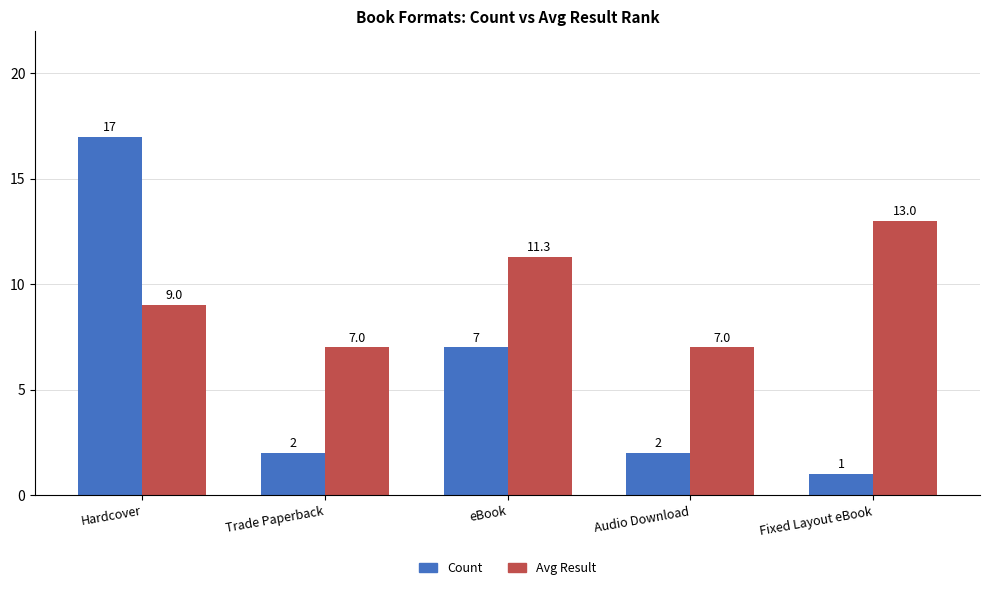

Reading right to left, extract all data points from this chart.

Count: 1.0	2.0	7.0	2.0	17.0
Avg Result: 13.0	7.0	11.3	7.0	9.0